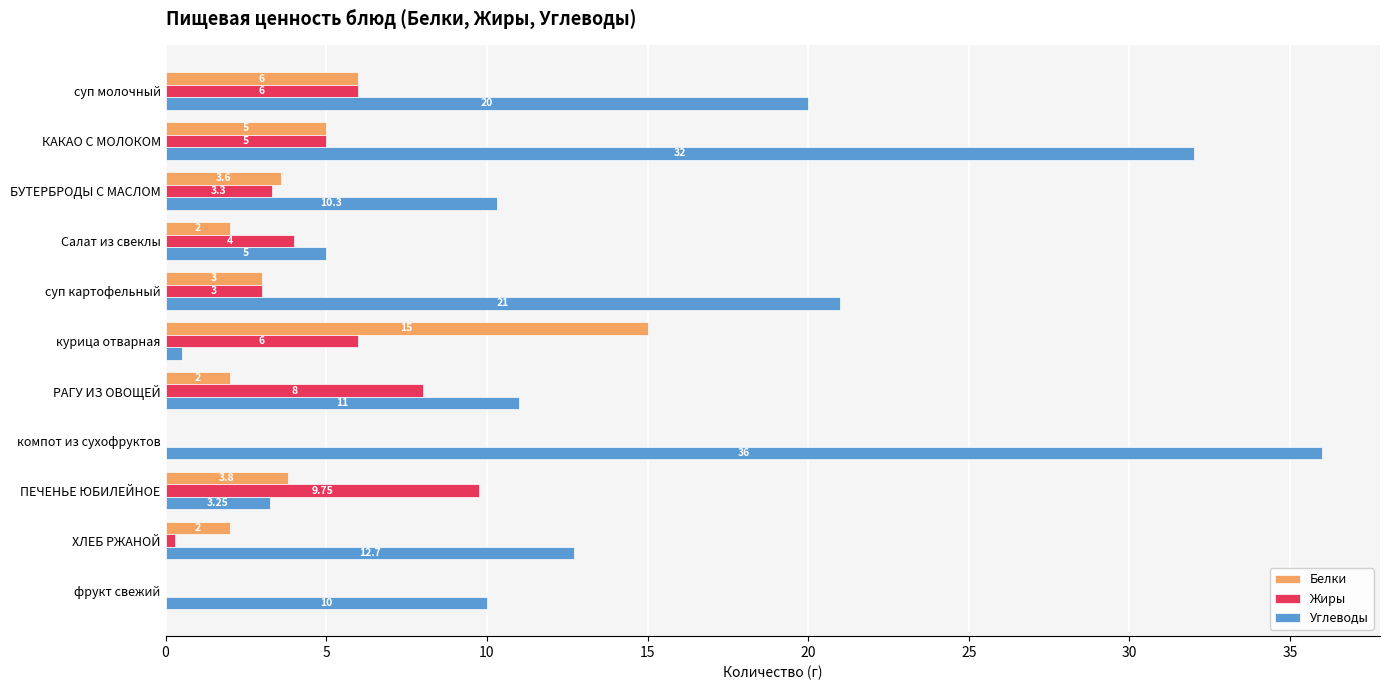

At which label does Углеводы reach its peak?

компот из сухофруктов